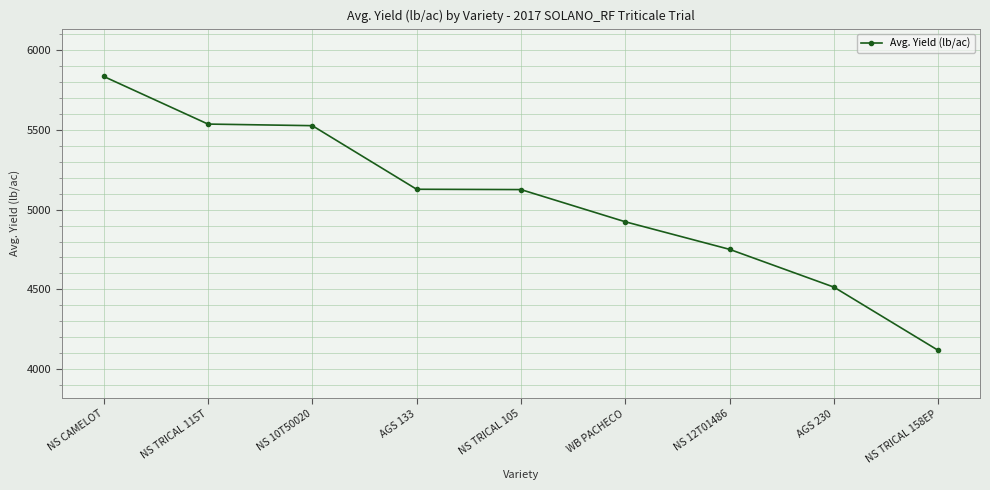

How many data points are less than 5126?

4